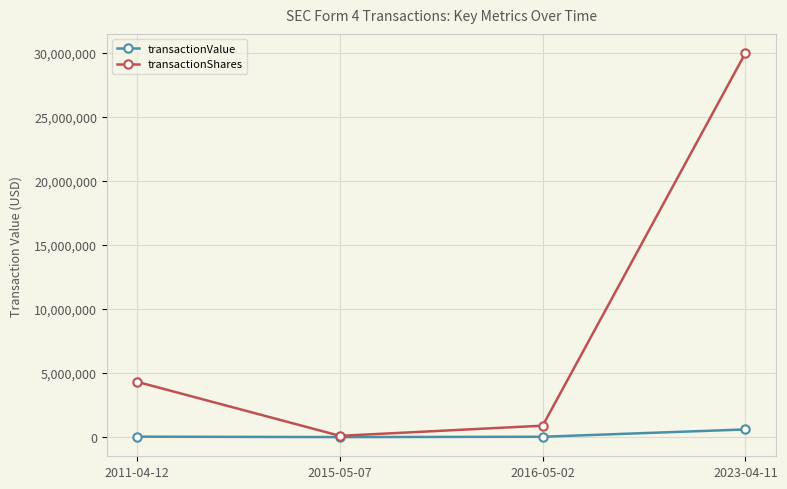

In transactionValue, how many points are lower than both neighbors (excluding endpoints)?

1